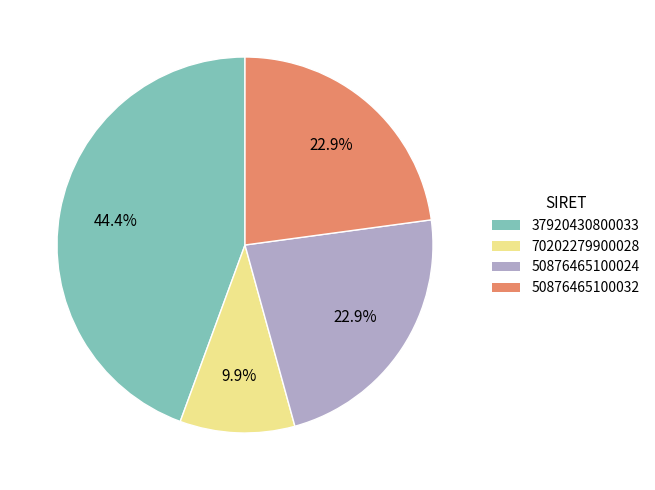

Is there any slice that represents more than half of the pie?

No